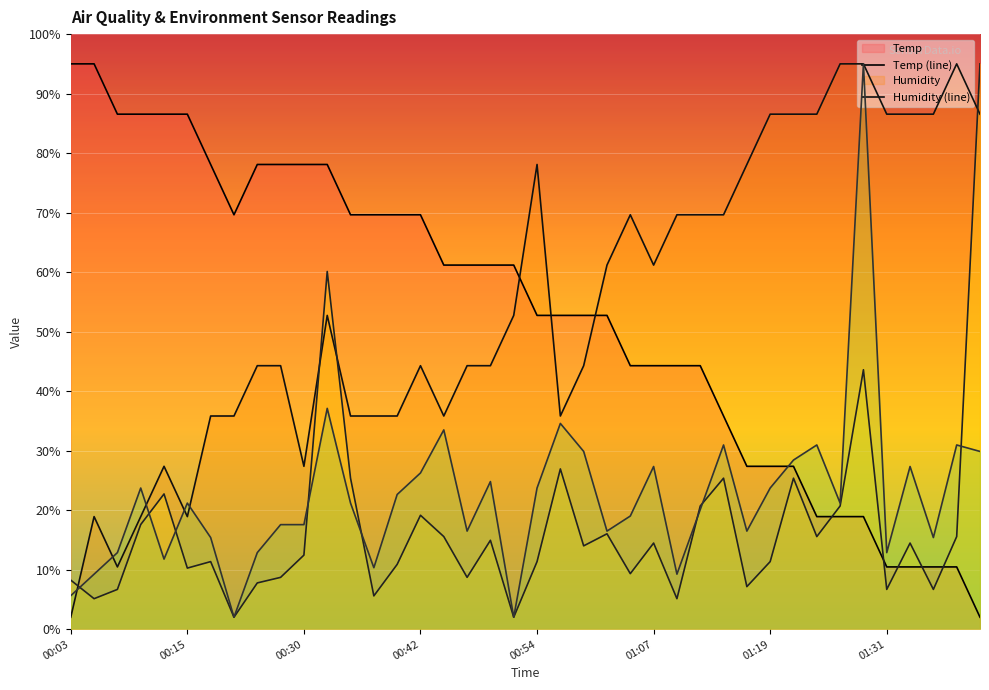

At which label does Temp first exceed 61?

00:03